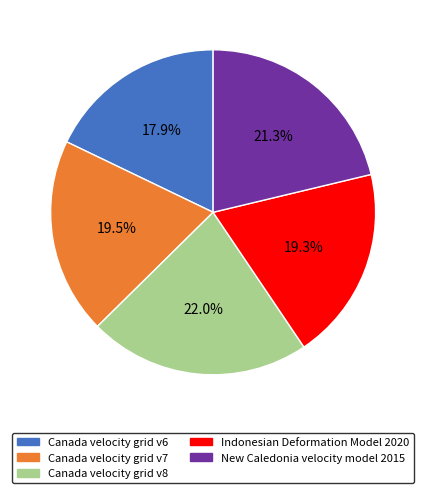

What is the largest slice in the pie chart?

Canada velocity grid v8